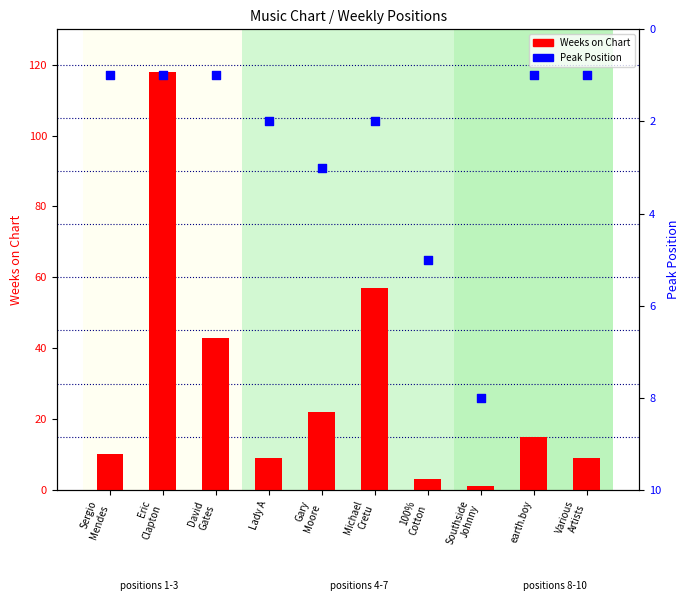

Which series reaches the maximum Y coordinate?

Weeks on Chart